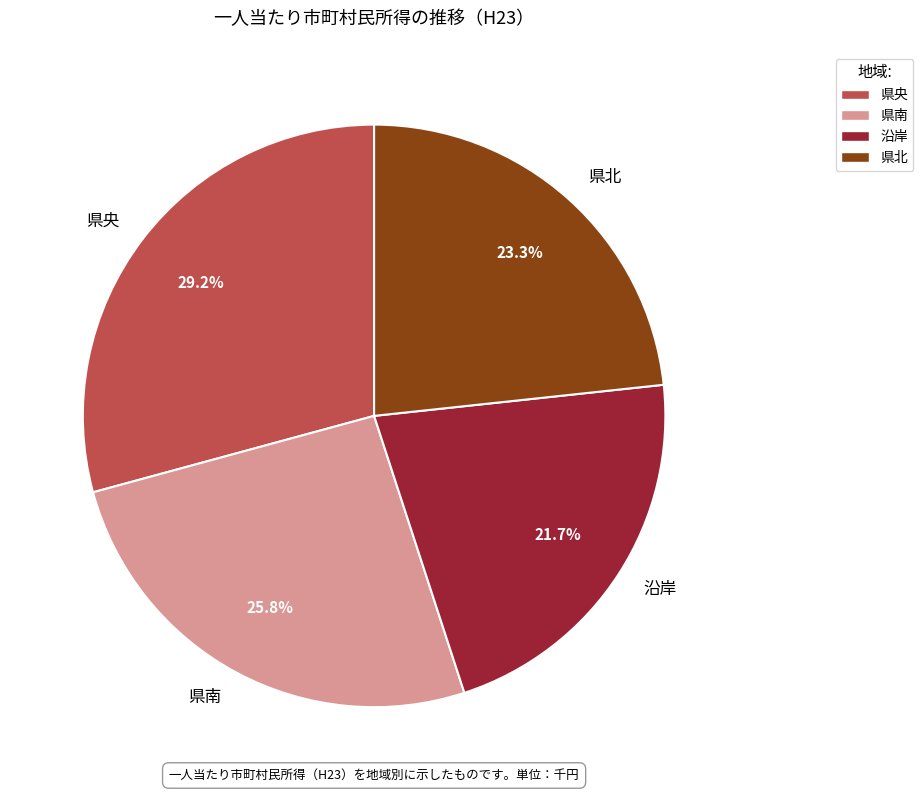

What is the smallest slice in the pie chart?

沿岸